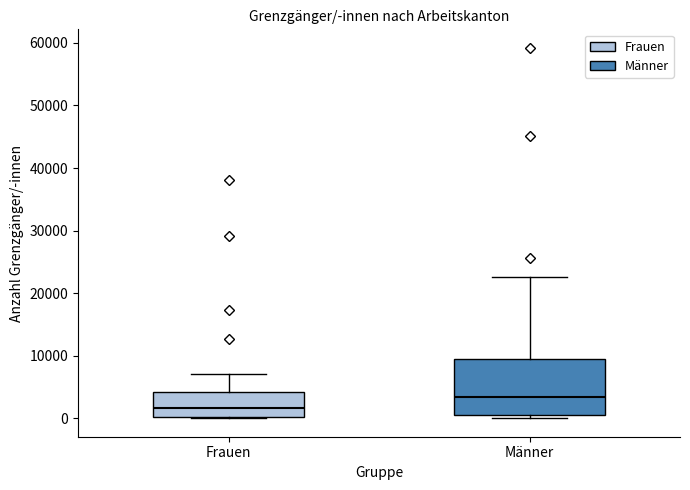

Reading left to right, transcribe this box plot: for each box, give where its median line is, the range the box spans, and where its two whiskers end, as read against the y-axis. The values are not printed on the chart, so give them approximately, as read against the axis.

Frauen: median 2000, box 0 to 4000, whiskers 0 to 7000
Männer: median 3000, box 1000 to 9000, whiskers 0 to 23000